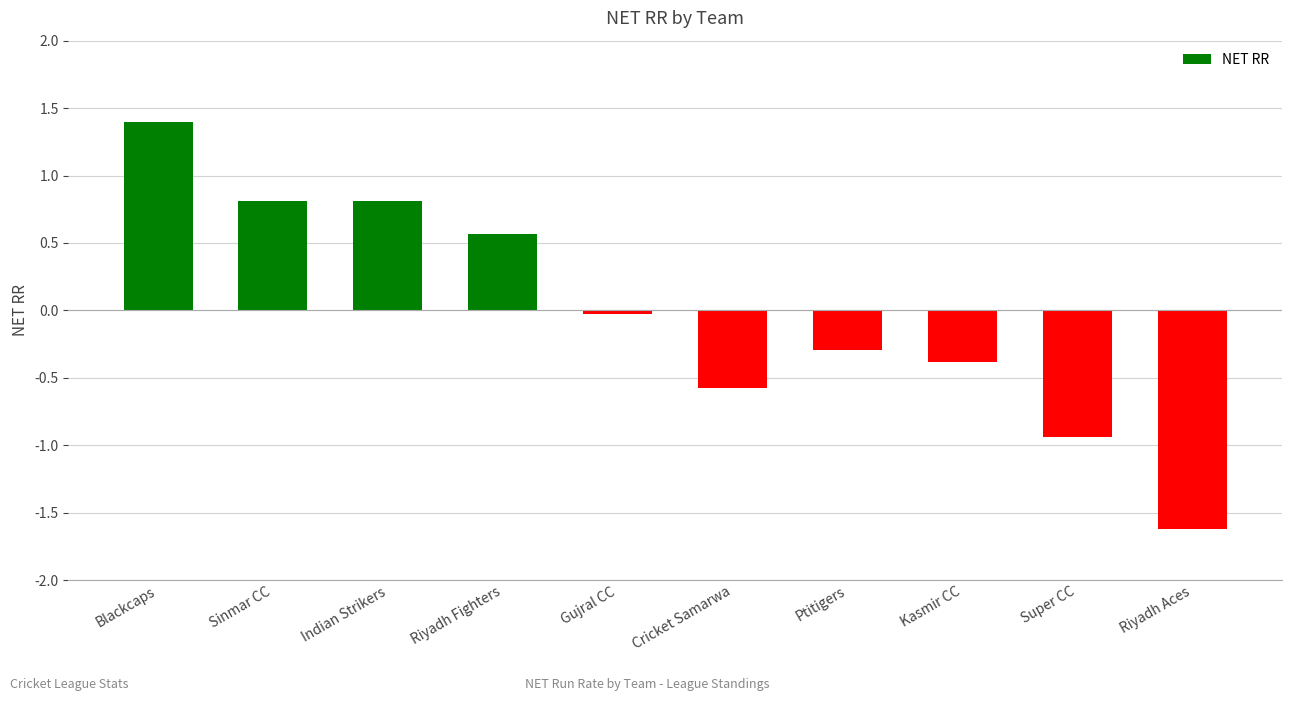

What is the smallest value displayed?

-1.6